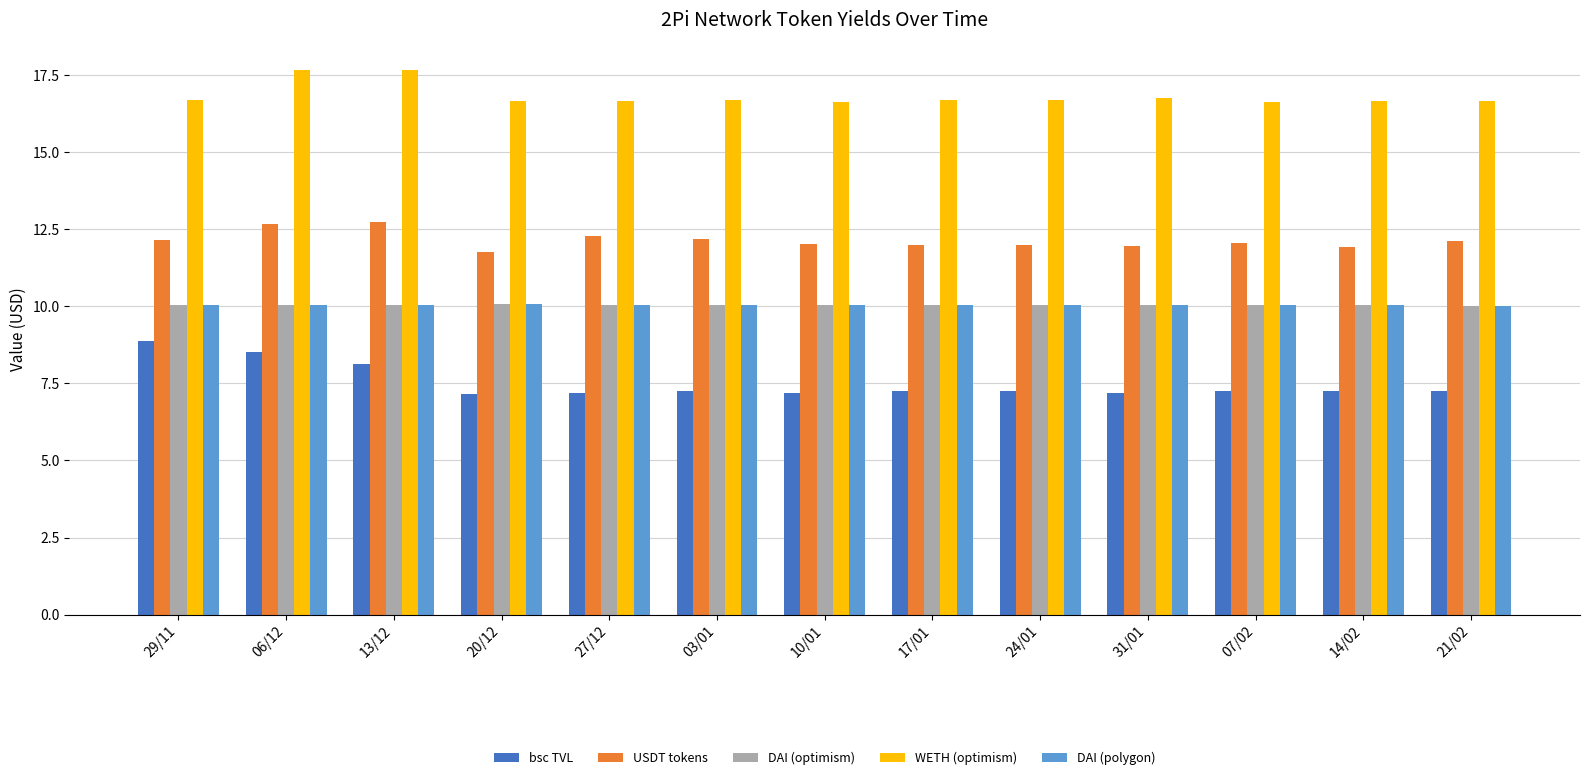

Count the WETH (optimism) values in the range 16 to 17.

11